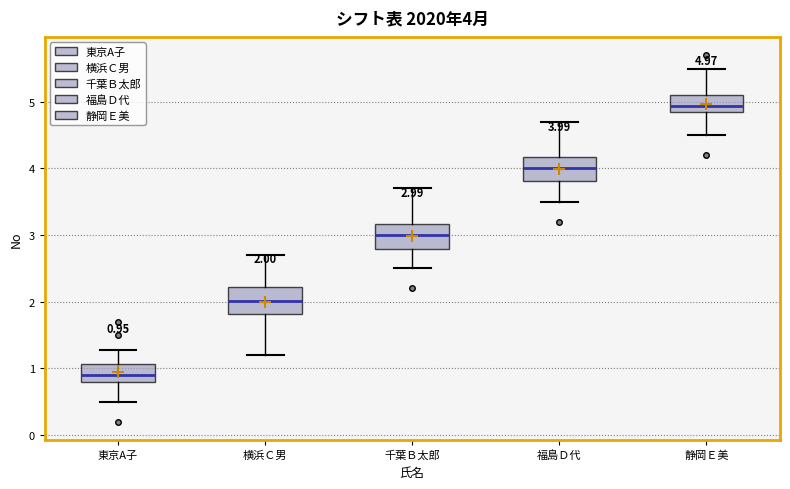

Which box has the highest median line?

静岡Ｅ美